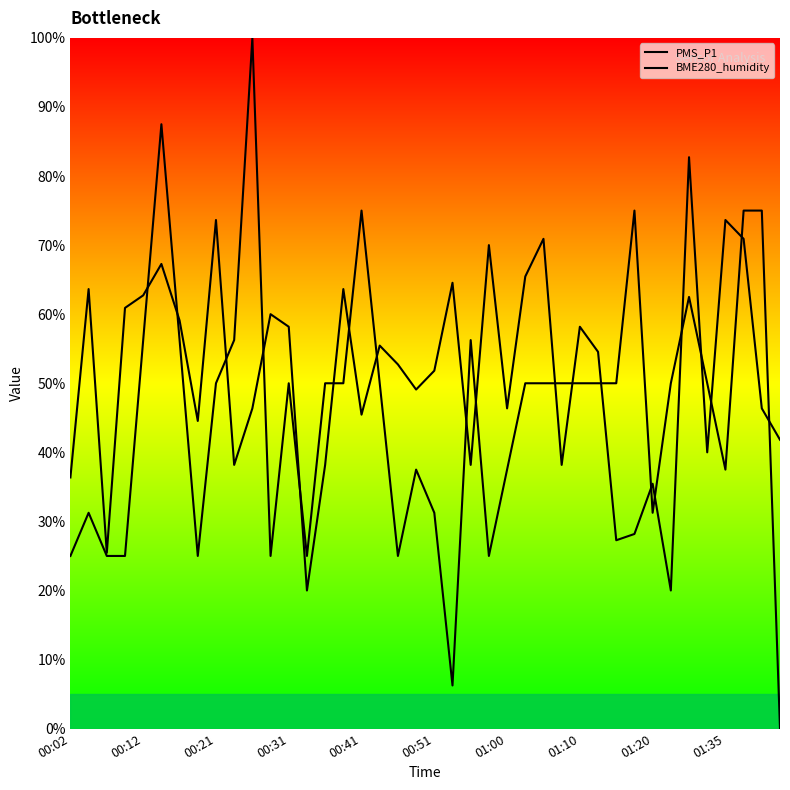

True or false: PMS_P1 has more than 2 interior local peaks.

True